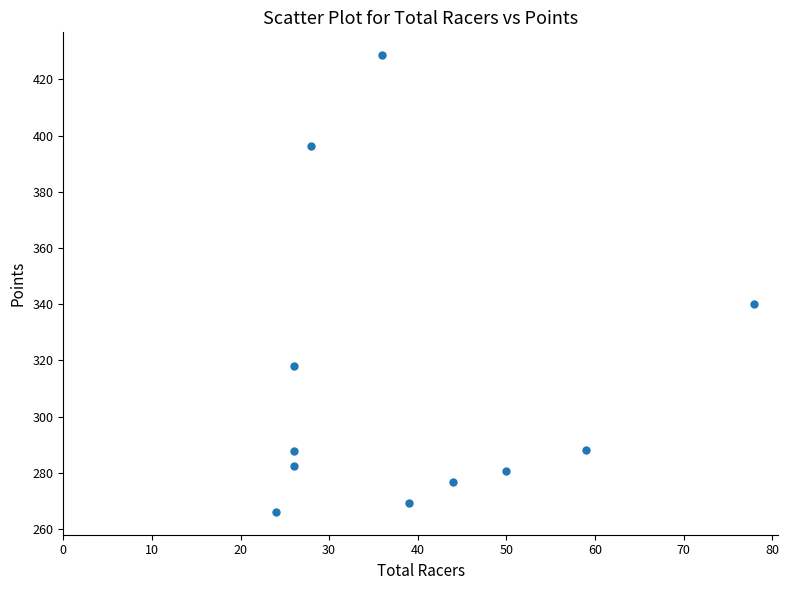

What is the average X value?

39.6